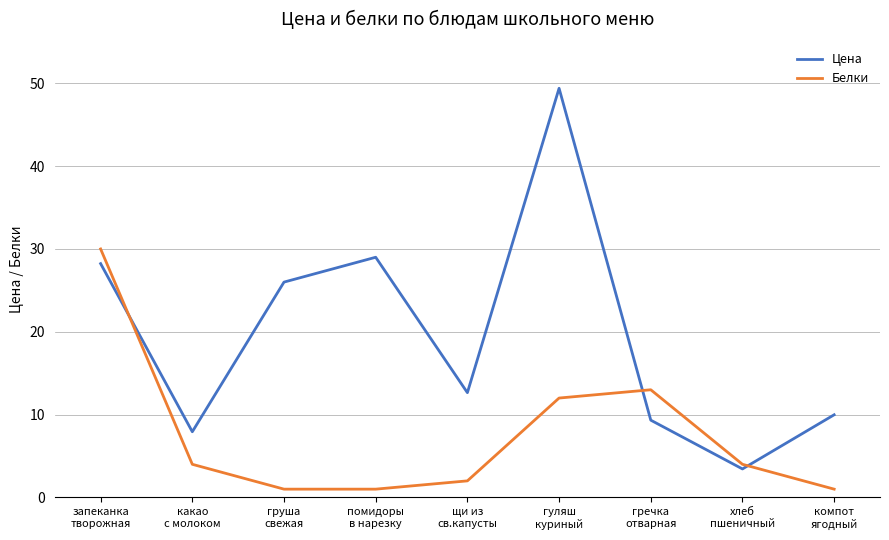

Is this an area chart (filled region under the line)?

No